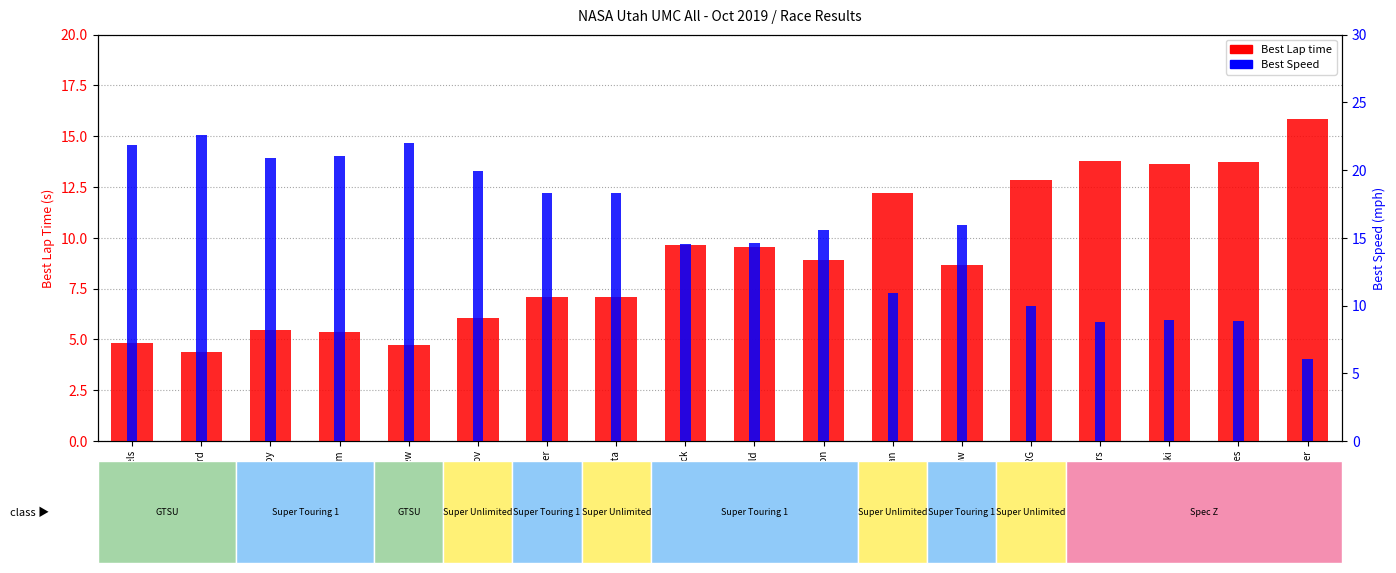

Reading right to left, transcribe all the data shown in this chart.

Best Lap time (s - 90): 15.8	13.7	13.6	13.8	12.9	8.7	12.2	8.9	9.6	9.6	7.1	7.1	6.0	4.7	5.4	5.4	4.4	4.8
Best Speed (mph - 130): 6.1	8.8	9.0	8.8	10.0	15.9	10.9	15.6	14.6	14.5	18.3	18.3	20.0	22.0	21.0	20.9	22.6	21.9